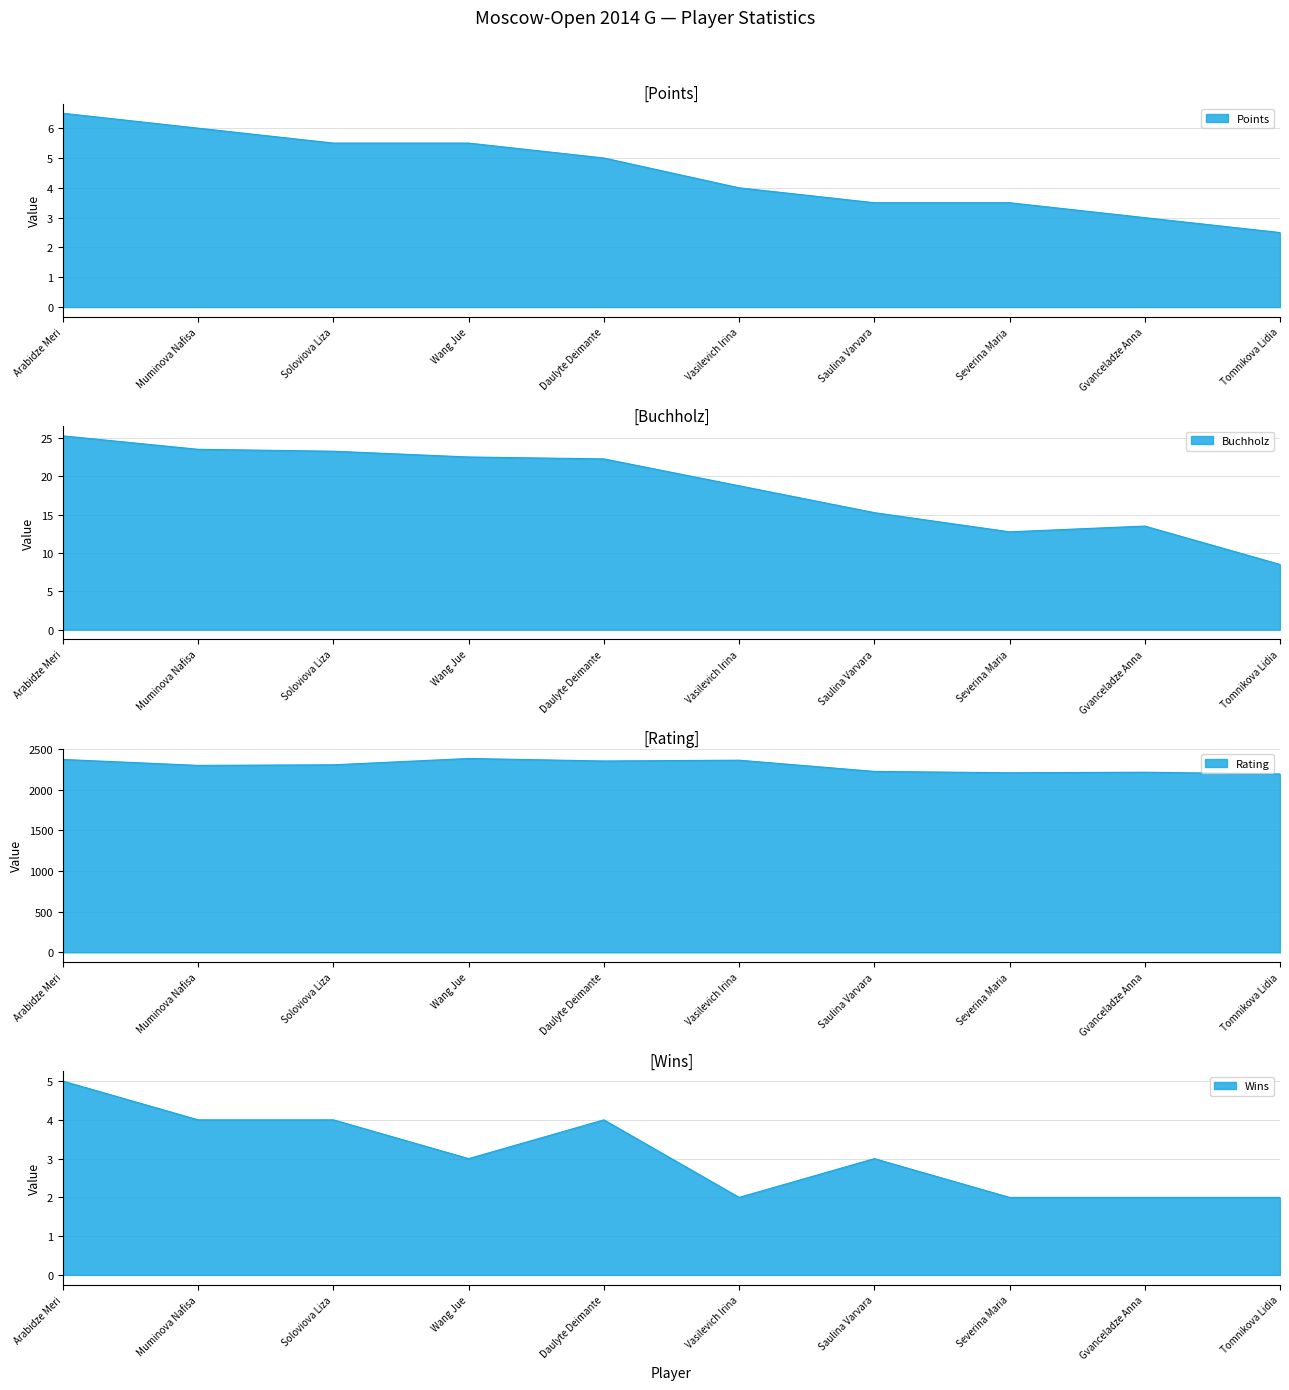

The Points series shows 8.7 at Wang Jue. True or false?

False